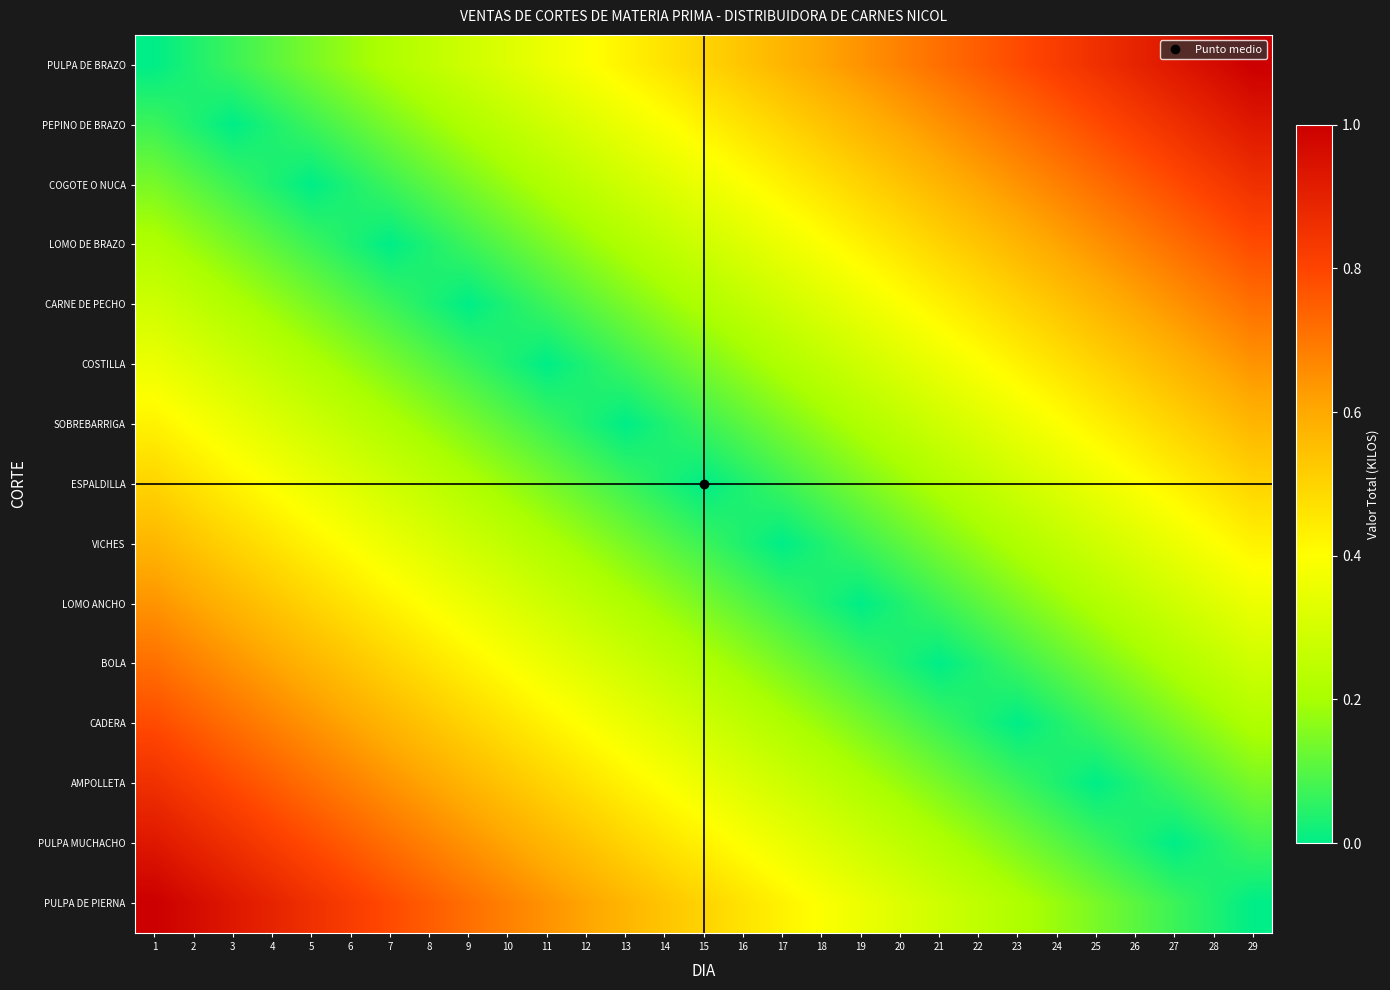

Reading left to right, transcribe all the data shown in this chart.

PULPA DE BRAZO: 1=0.0	2=0.0	3=0.1	4=0.1	5=0.1	6=0.2	7=0.2	8=0.2	9=0.3	10=0.3	11=0.4	12=0.4	13=0.4	14=0.5	15=0.5	16=0.5	17=0.6	18=0.6	19=0.6	20=0.7	21=0.7	22=0.8	23=0.8	24=0.8	25=0.9	26=0.9	27=0.9	28=1.0	29=1.0
PEPINO DE BRAZO: 1=0.1	2=0.0	3=0.0	4=0.0	5=0.1	6=0.1	7=0.1	8=0.2	9=0.2	10=0.2	11=0.3	12=0.3	13=0.4	14=0.4	15=0.4	16=0.5	17=0.5	18=0.5	19=0.6	20=0.6	21=0.6	22=0.7	23=0.7	24=0.8	25=0.8	26=0.8	27=0.9	28=0.9	29=0.9
COGOTE O NUCA: 1=0.1	2=0.1	3=0.1	4=0.0	5=0.0	6=0.0	7=0.1	8=0.1	9=0.1	10=0.2	11=0.2	12=0.2	13=0.3	14=0.3	15=0.4	16=0.4	17=0.4	18=0.5	19=0.5	20=0.5	21=0.6	22=0.6	23=0.6	24=0.7	25=0.7	26=0.8	27=0.8	28=0.8	29=0.9
LOMO DE BRAZO: 1=0.2	2=0.2	3=0.1	4=0.1	5=0.1	6=0.0	7=0.0	8=0.0	9=0.1	10=0.1	11=0.1	12=0.2	13=0.2	14=0.2	15=0.3	16=0.3	17=0.4	18=0.4	19=0.4	20=0.5	21=0.5	22=0.5	23=0.6	24=0.6	25=0.6	26=0.7	27=0.7	28=0.8	29=0.8
CARNE DE PECHO: 1=0.3	2=0.2	3=0.2	4=0.2	5=0.1	6=0.1	7=0.1	8=0.0	9=0.0	10=0.0	11=0.1	12=0.1	13=0.1	14=0.2	15=0.2	16=0.2	17=0.3	18=0.3	19=0.4	20=0.4	21=0.4	22=0.5	23=0.5	24=0.5	25=0.6	26=0.6	27=0.6	28=0.7	29=0.7
COSTILLA: 1=0.4	2=0.3	3=0.3	4=0.2	5=0.2	6=0.2	7=0.1	8=0.1	9=0.1	10=0.0	11=0.0	12=0.0	13=0.1	14=0.1	15=0.1	16=0.2	17=0.2	18=0.2	19=0.3	20=0.3	21=0.4	22=0.4	23=0.4	24=0.5	25=0.5	26=0.5	27=0.6	28=0.6	29=0.6
SOBREBARRIGA: 1=0.4	2=0.4	3=0.4	4=0.3	5=0.3	6=0.2	7=0.2	8=0.2	9=0.1	10=0.1	11=0.1	12=0.0	13=0.0	14=0.0	15=0.1	16=0.1	17=0.1	18=0.2	19=0.2	20=0.3	21=0.3	22=0.3	23=0.4	24=0.4	25=0.4	26=0.5	27=0.5	28=0.5	29=0.6
ESPALDILLA: 1=0.5	2=0.5	3=0.4	4=0.4	5=0.4	6=0.3	7=0.3	8=0.2	9=0.2	10=0.2	11=0.1	12=0.1	13=0.1	14=0.0	15=0.0	16=0.0	17=0.1	18=0.1	19=0.1	20=0.2	21=0.2	22=0.2	23=0.3	24=0.3	25=0.4	26=0.4	27=0.4	28=0.5	29=0.5
VICHES: 1=0.6	2=0.5	3=0.5	4=0.5	5=0.4	6=0.4	7=0.4	8=0.3	9=0.3	10=0.2	11=0.2	12=0.2	13=0.1	14=0.1	15=0.1	16=0.0	17=0.0	18=0.0	19=0.1	20=0.1	21=0.1	22=0.2	23=0.2	24=0.2	25=0.3	26=0.3	27=0.4	28=0.4	29=0.4
LOMO ANCHO: 1=0.6	2=0.6	3=0.6	4=0.5	5=0.5	6=0.5	7=0.4	8=0.4	9=0.4	10=0.3	11=0.3	12=0.3	13=0.2	14=0.2	15=0.1	16=0.1	17=0.1	18=0.0	19=0.0	20=0.0	21=0.1	22=0.1	23=0.1	24=0.2	25=0.2	26=0.2	27=0.3	28=0.3	29=0.4
BOLA: 1=0.7	2=0.7	3=0.6	4=0.6	5=0.6	6=0.5	7=0.5	8=0.5	9=0.4	10=0.4	11=0.4	12=0.3	13=0.3	14=0.2	15=0.2	16=0.2	17=0.1	18=0.1	19=0.1	20=0.0	21=0.0	22=0.0	23=0.1	24=0.1	25=0.1	26=0.2	27=0.2	28=0.2	29=0.3
CADERA: 1=0.8	2=0.8	3=0.7	4=0.7	5=0.6	6=0.6	7=0.6	8=0.5	9=0.5	10=0.5	11=0.4	12=0.4	13=0.4	14=0.3	15=0.3	16=0.2	17=0.2	18=0.2	19=0.1	20=0.1	21=0.1	22=0.0	23=0.0	24=0.0	25=0.1	26=0.1	27=0.1	28=0.2	29=0.2
AMPOLLETA: 1=0.9	2=0.8	3=0.8	4=0.8	5=0.7	6=0.7	7=0.6	8=0.6	9=0.6	10=0.5	11=0.5	12=0.5	13=0.4	14=0.4	15=0.4	16=0.3	17=0.3	18=0.2	19=0.2	20=0.2	21=0.1	22=0.1	23=0.1	24=0.0	25=0.0	26=0.0	27=0.1	28=0.1	29=0.1
PULPA MUCHACHO: 1=0.9	2=0.9	3=0.9	4=0.8	5=0.8	6=0.8	7=0.7	8=0.7	9=0.6	10=0.6	11=0.6	12=0.5	13=0.5	14=0.5	15=0.4	16=0.4	17=0.4	18=0.3	19=0.3	20=0.2	21=0.2	22=0.2	23=0.1	24=0.1	25=0.1	26=0.0	27=0.0	28=0.0	29=0.1
PULPA DE PIERNA: 1=1.0	2=1.0	3=0.9	4=0.9	5=0.9	6=0.8	7=0.8	8=0.8	9=0.7	10=0.7	11=0.6	12=0.6	13=0.6	14=0.5	15=0.5	16=0.5	17=0.4	18=0.4	19=0.4	20=0.3	21=0.3	22=0.2	23=0.2	24=0.2	25=0.1	26=0.1	27=0.1	28=0.0	29=0.0